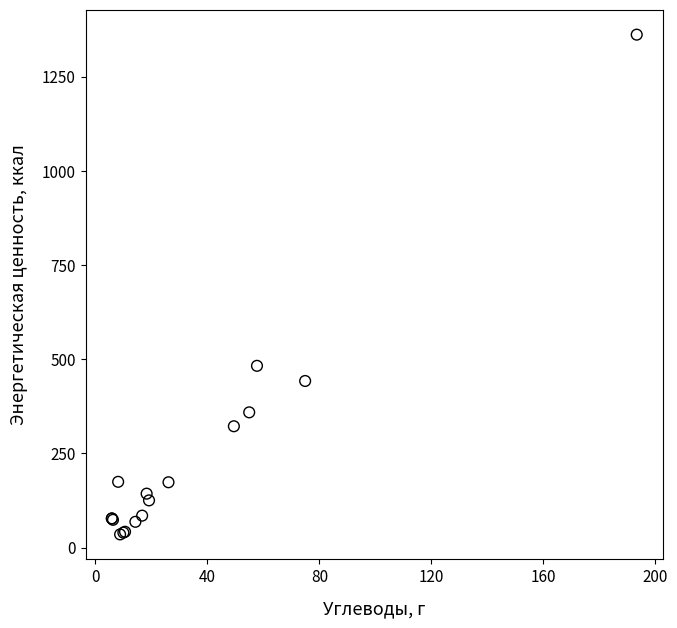

What Y value in the scatter plot is closest to 698?

482.6